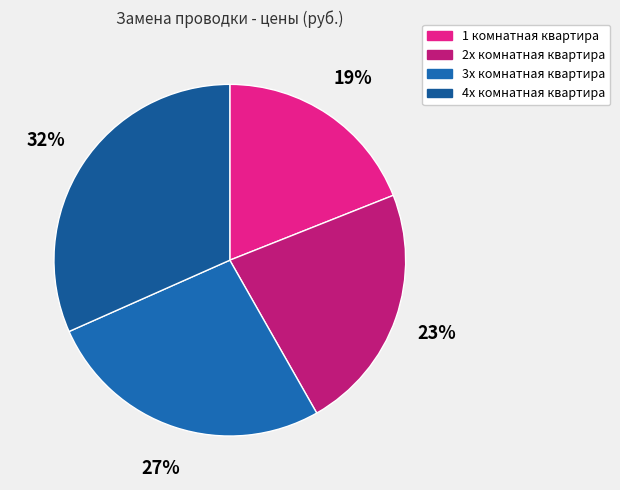

To the nearest percent, what is the difference between the 2х комнатная квартира and 3х комнатная квартира slice percentages?

4%